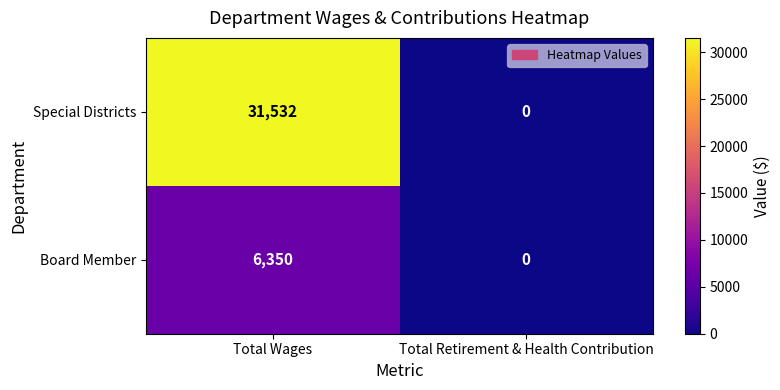

Which series has the largest range (max minus min)?

Special Districts